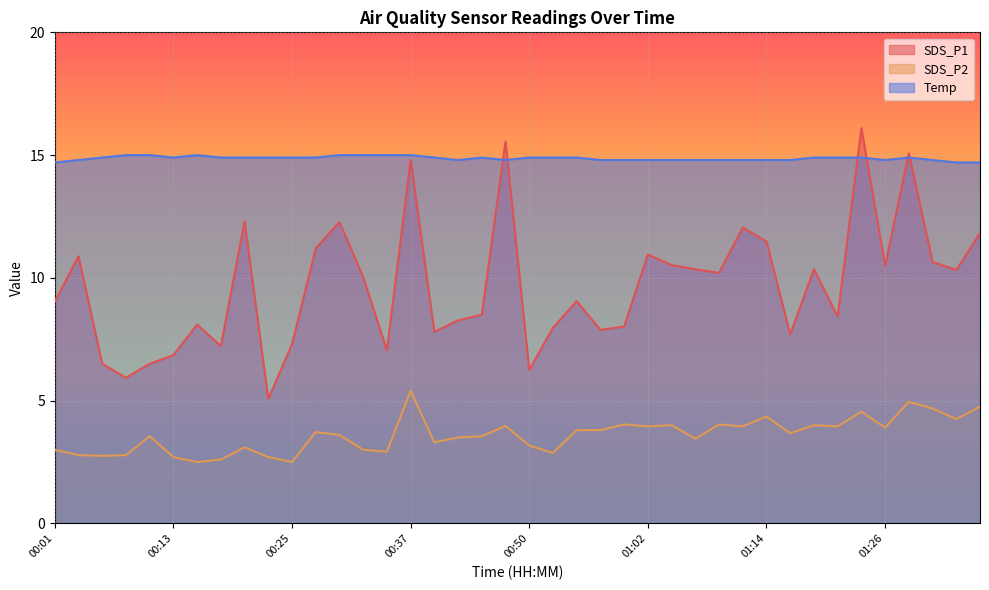

Reading right to left, list all the values displayed in this chart.

SDS_P1: 11.8	10.3	10.7	15.1	10.5	16.1	8.4	10.3	7.7	11.5	12.1	10.2	10.3	10.5	10.9	8.0	7.9	9.1	8.0	6.2	15.6	8.5	8.3	7.8	14.8	7.0	10.0	12.3	11.2	7.3	5.1	12.3	7.2	8.1	6.8	6.5	5.9	6.5	10.9	9.0
SDS_P2: 4.8	4.2	4.7	5.0	3.9	4.5	4.0	4.0	3.7	4.3	4.0	4.0	3.5	4.0	4.0	4.0	3.8	3.8	2.9	3.2	4.0	3.5	3.5	3.3	5.4	2.9	3.0	3.6	3.7	2.5	2.7	3.1	2.6	2.5	2.7	3.5	2.8	2.8	2.8	3.0
Temp: 14.7	14.7	14.8	14.9	14.8	14.9	14.9	14.9	14.8	14.8	14.8	14.8	14.8	14.8	14.8	14.8	14.8	14.9	14.9	14.9	14.8	14.9	14.8	14.9	15.0	15.0	15.0	15.0	14.9	14.9	14.9	14.9	14.9	15.0	14.9	15.0	15.0	14.9	14.8	14.7